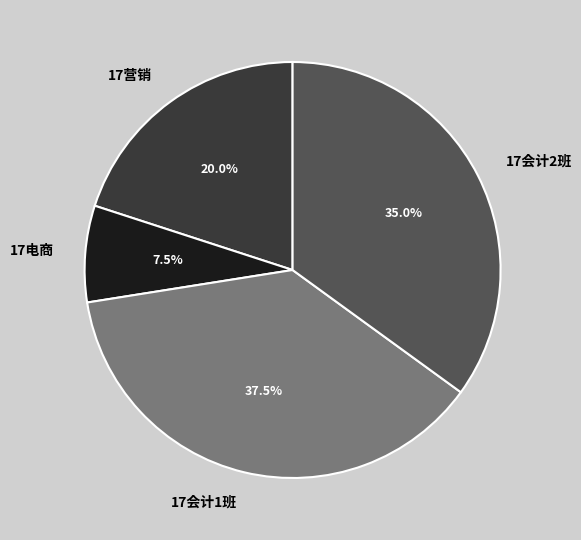

Is it true that 17营销 is 28% of the pie?

False